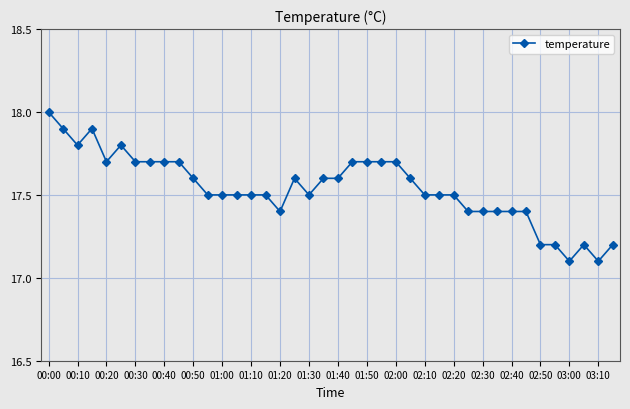

What is the value of the 21st point from the left?

17.6